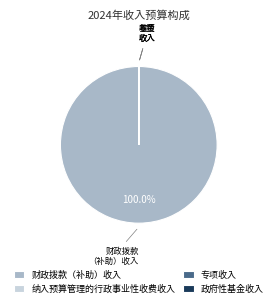

Which slice is the largest?

财政拨款（补助）收入